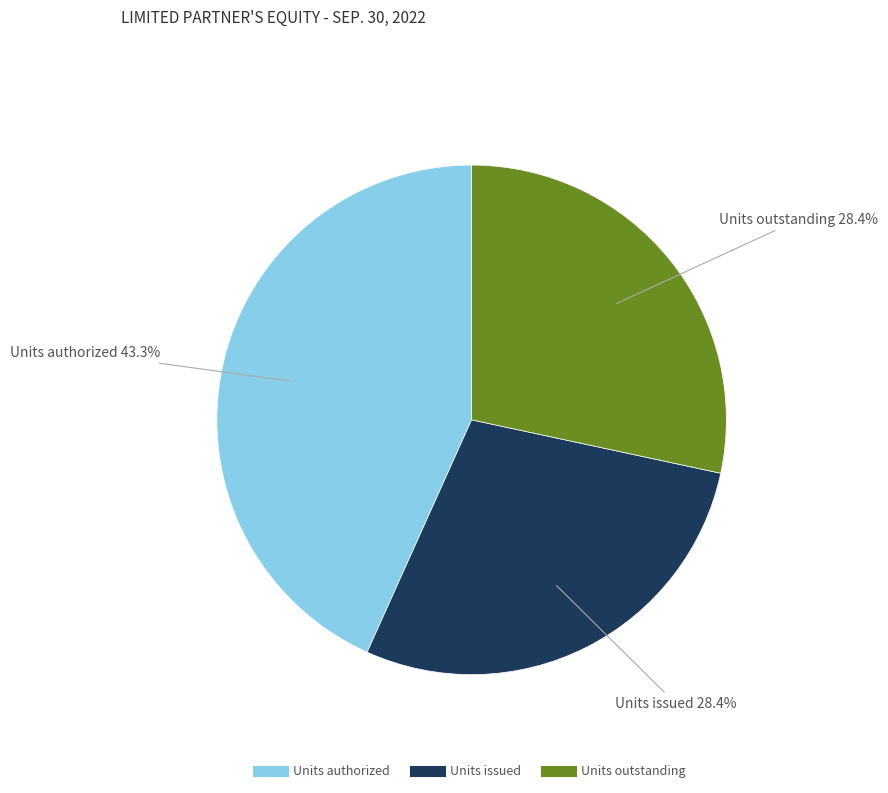

Which slice is the largest?

Units authorized